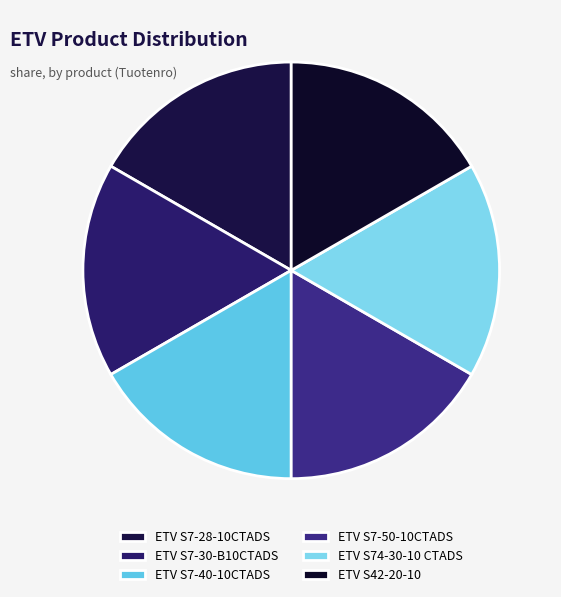

The ETV S7-30-B10CTADS slice represents 2% of the pie. True or false?

False